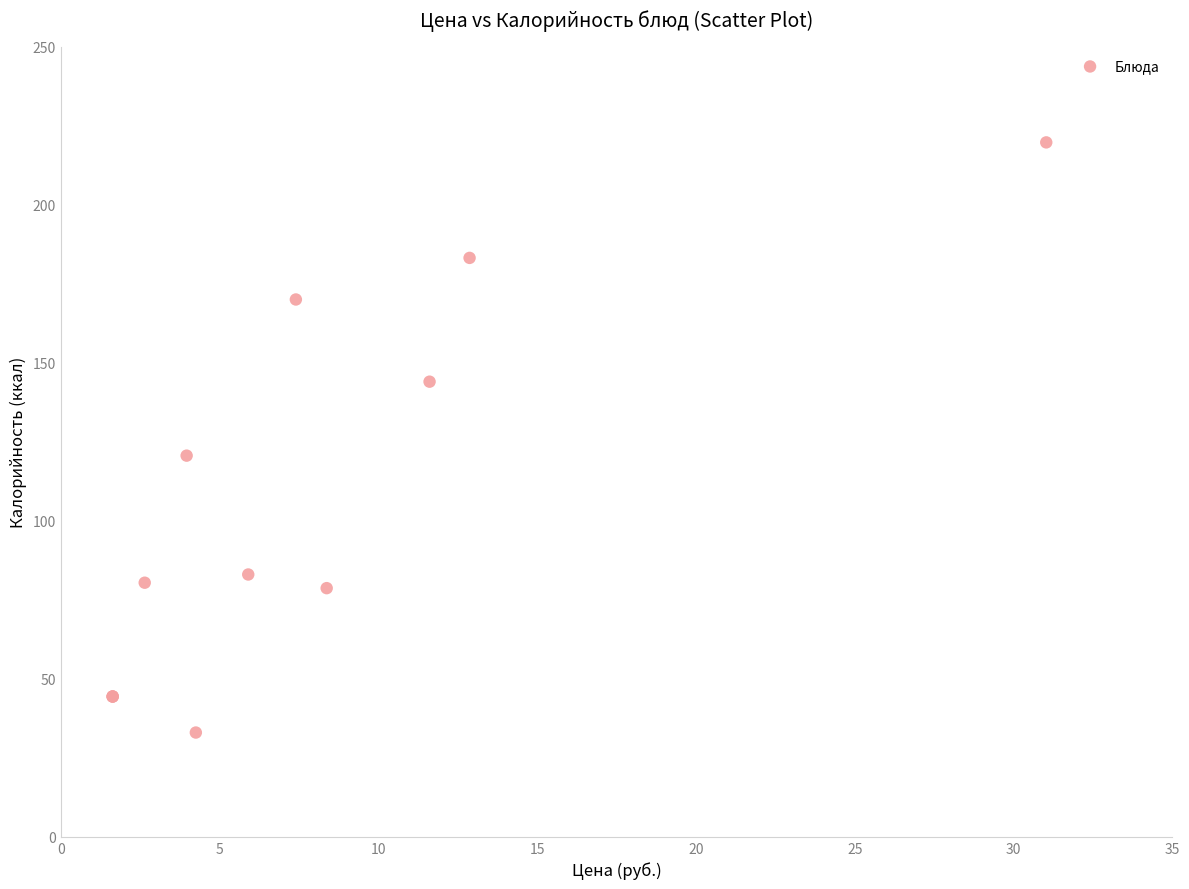

What Y value in the scatter plot is closest to 126?

120.6